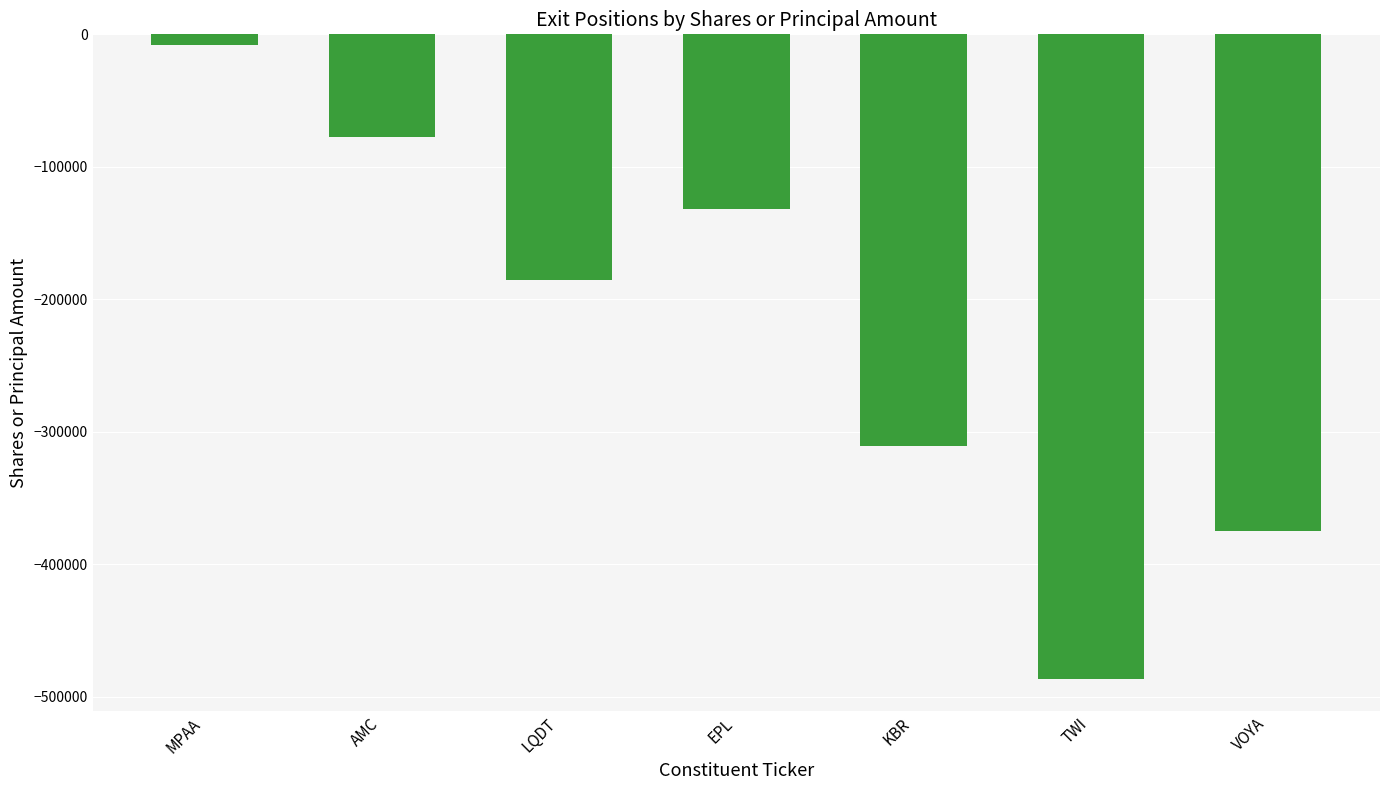

What is the sum of all values?

-1574455